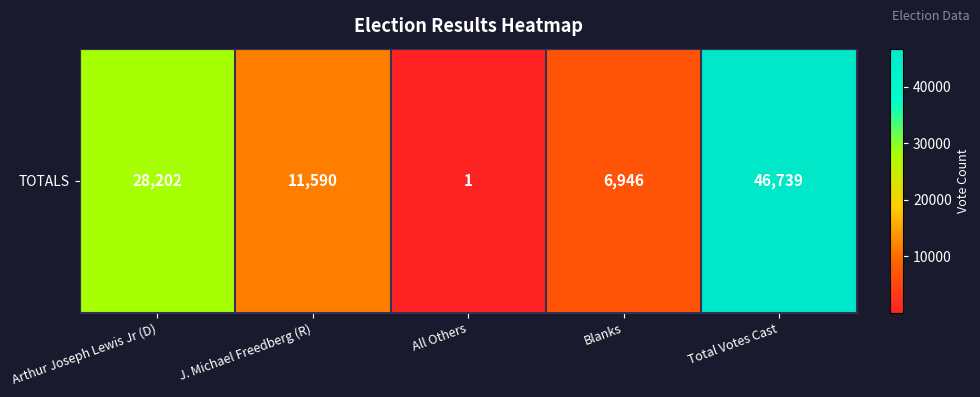

What is the sum of all values?

93478